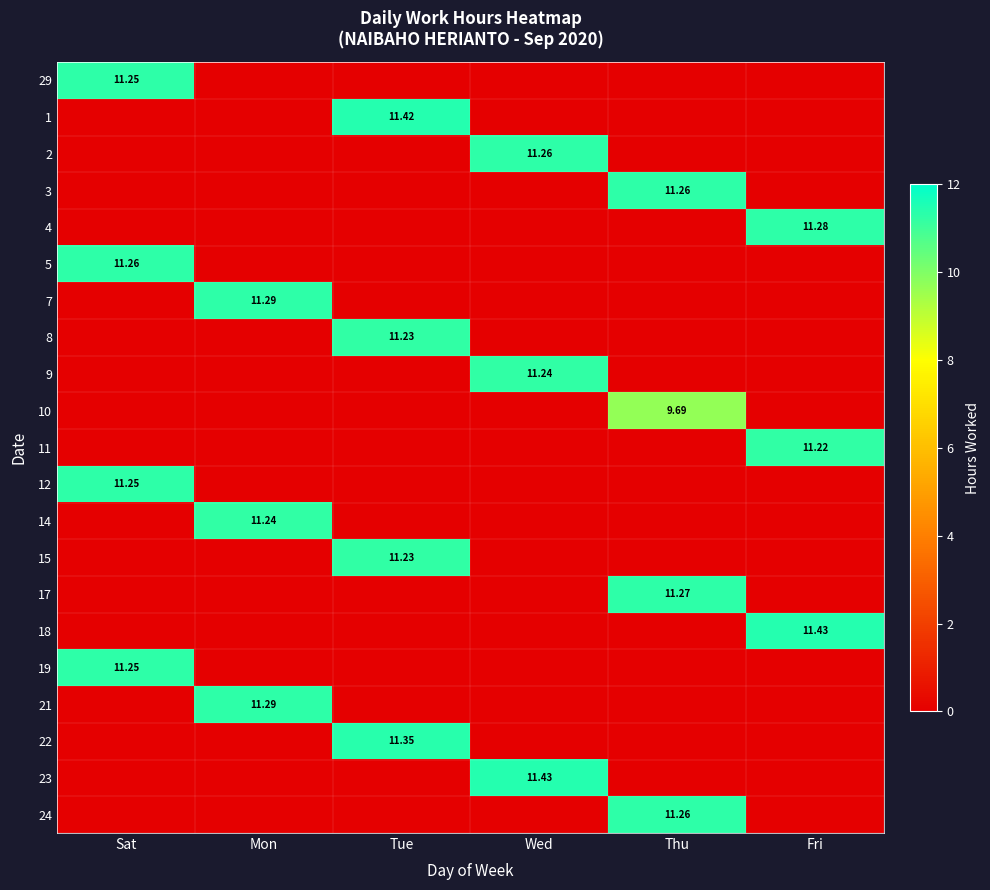

How many values in 18 are above zero?

1